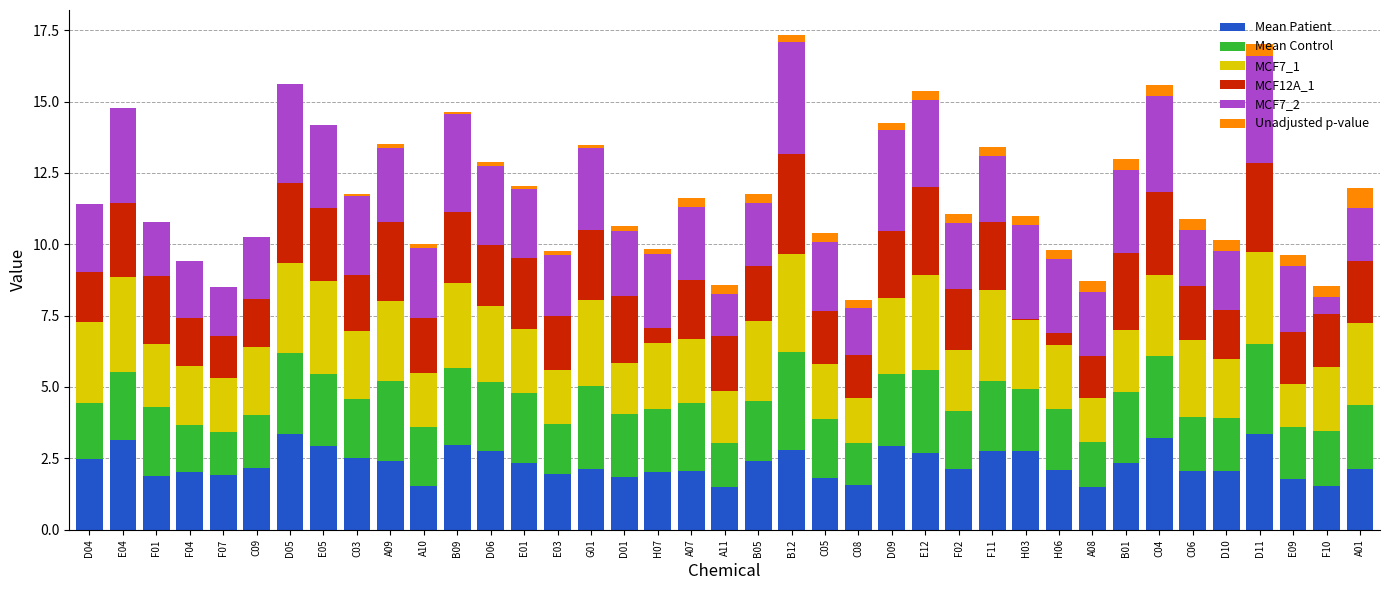

How many distinct data groups are displayed?

6